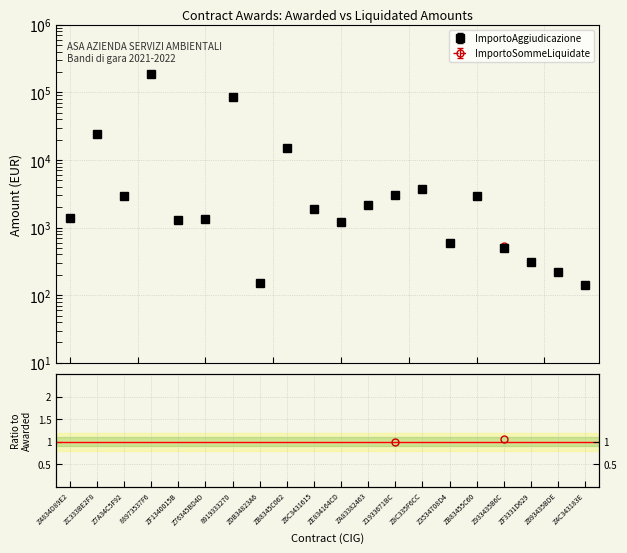

Reading left to right, transcribe all the data shown in this chart.

Z4834D89E2=1368.0	ZC333BE2F8=24000.0	Z7A34C5F92=2972.8	88973537F6=185000.0	ZF1340015B=1300.0	Z76345BD4D=1343.1	8919333270=84000.0	Z0B34823A6=149.0	ZB8345C062=15000.0	Z6C3431615=1910.0	ZE834164CD=1200.0	ZA83382463=2150.0	Z1933671BC=3016.0	Z8C335F6CC=3700.0	Z3534708D4=600.0	ZB83455C60=2948.0	Z933435B6C=500.0	ZF3331D629=310.0	Z693435BDE=220.0	Z4C343183E=143.0